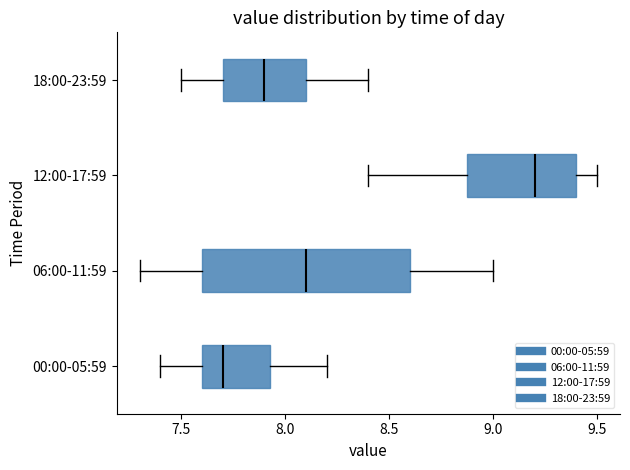

Where does the median line of the box for 00:00-05:59 sit on the x-axis? The values are not printed on the chart, so give them approximately, as read against the axis.

7.70